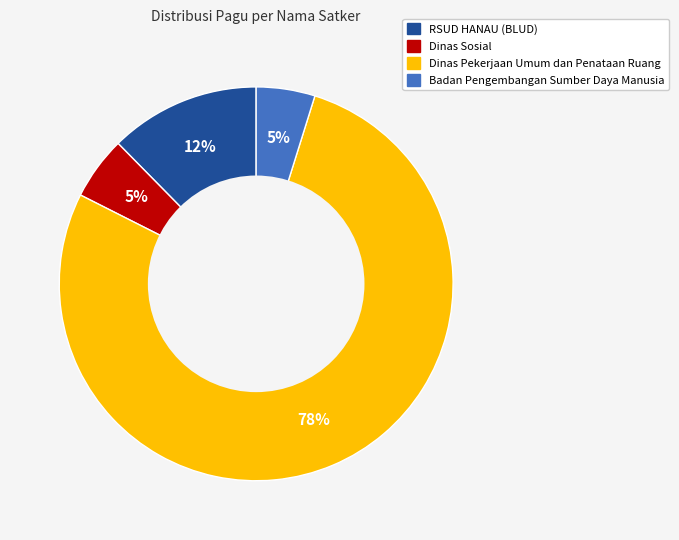

Is there a majority slice in this chart?

Yes